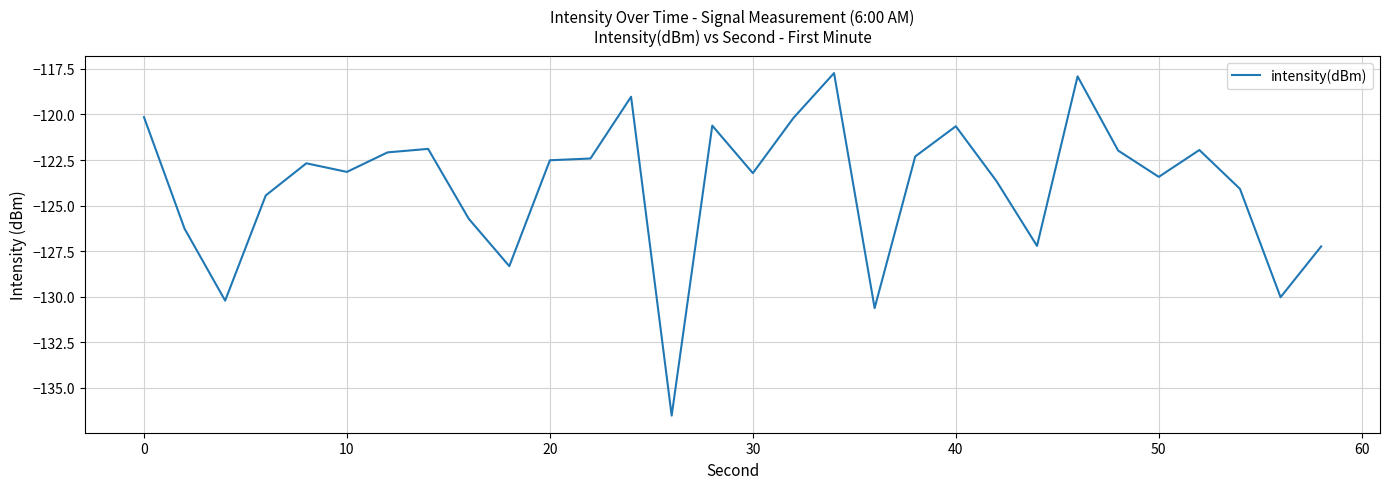

Count the number of data series in this chart.

1